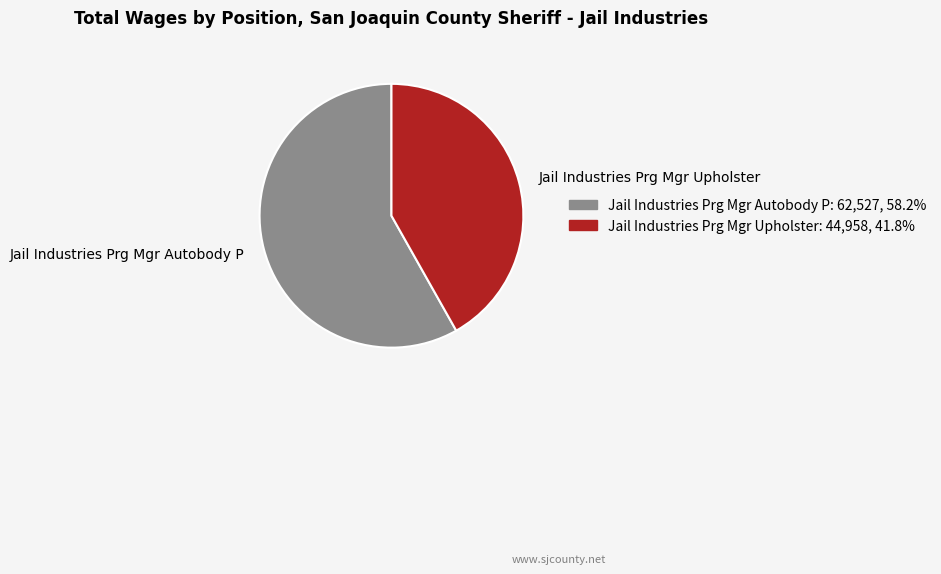

The Jail Industries Prg Mgr Upholster slice represents 42% of the pie. True or false?

True